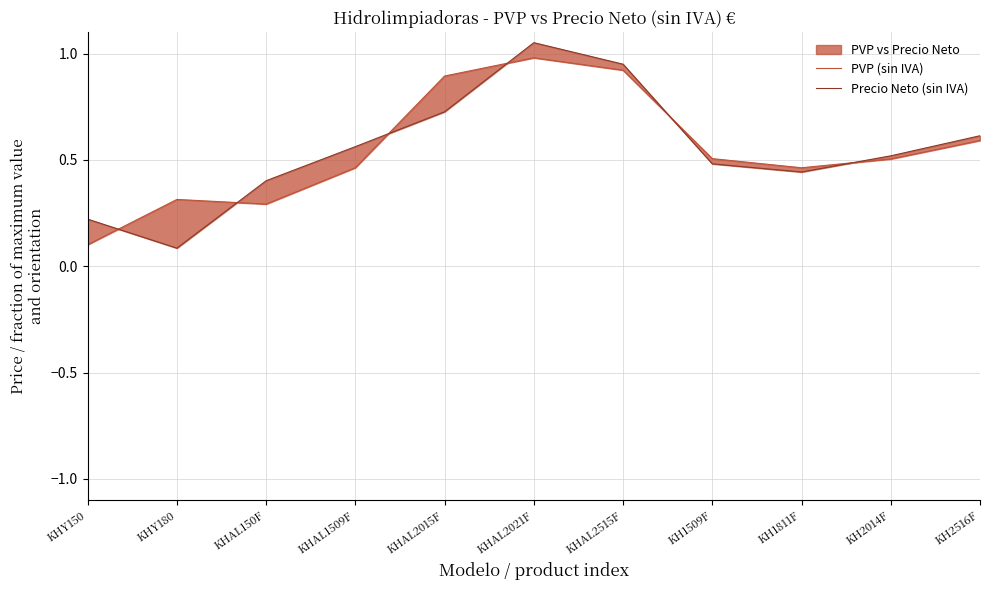

How many categories are shown in the chart?

11